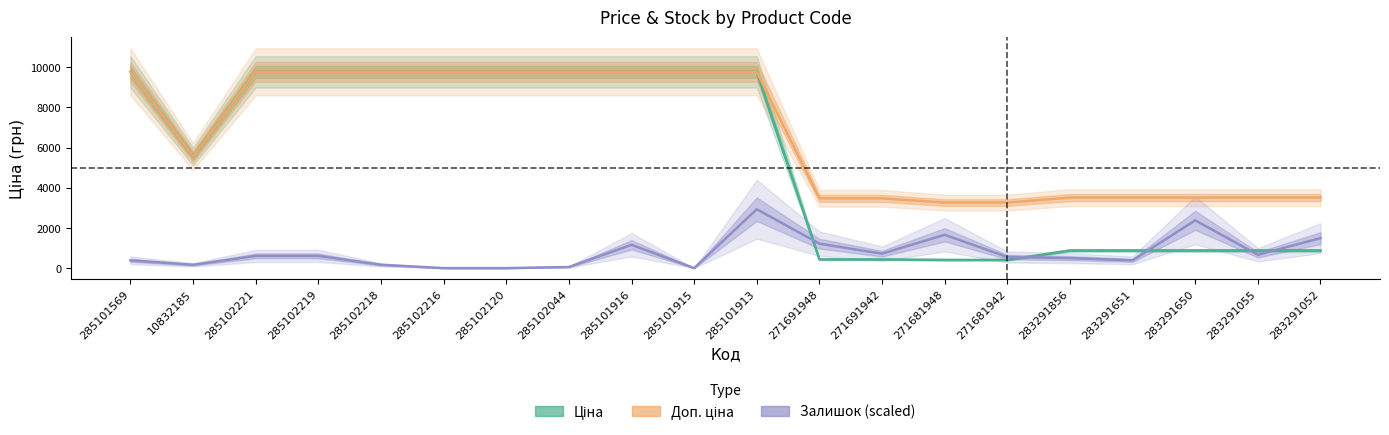

Which series has the largest total across all categories?

Доп. ціна